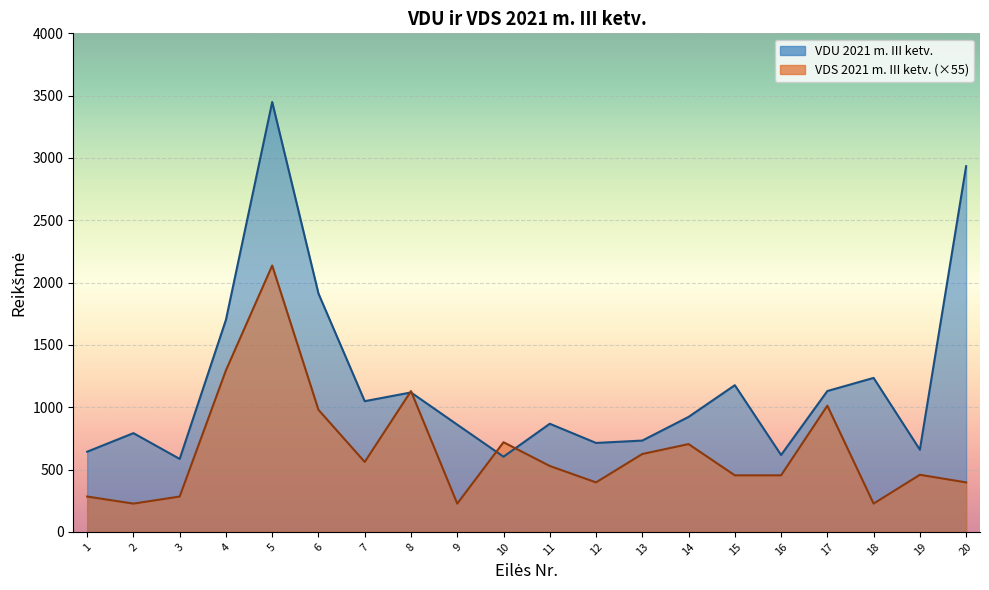

What is the difference between the highest and lowest values at 13?

107.6